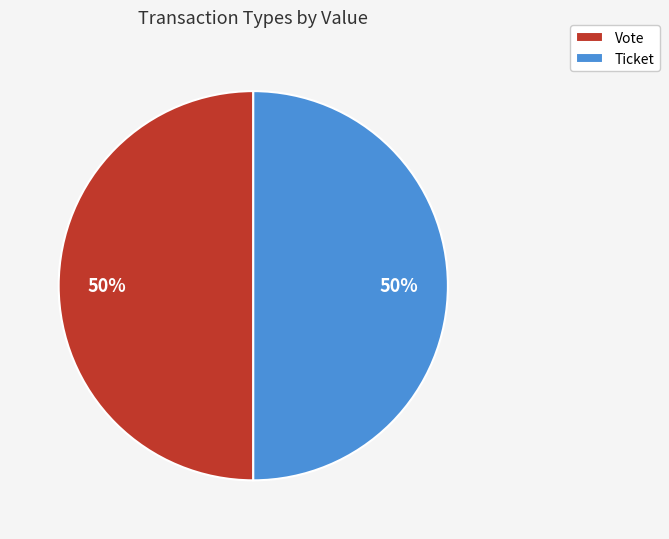

What is the ratio of the value at Ticket to the value at Vote?

1.0